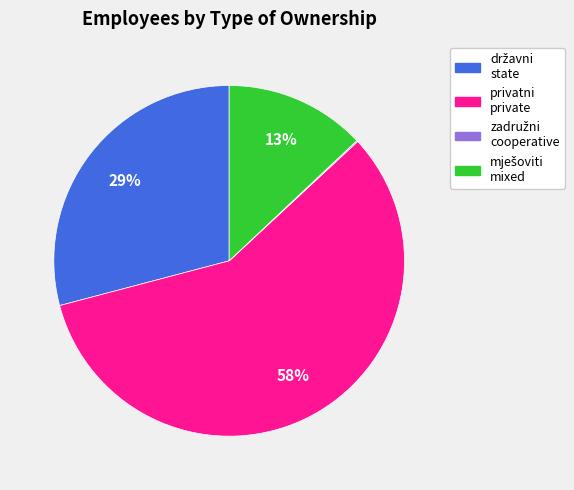

Does any single category account for the majority?

Yes